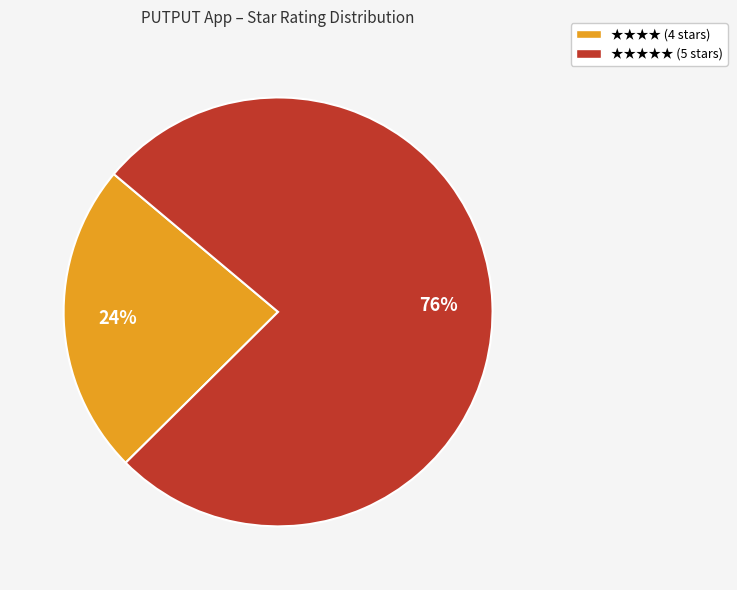

Is there any slice that represents more than half of the pie?

Yes